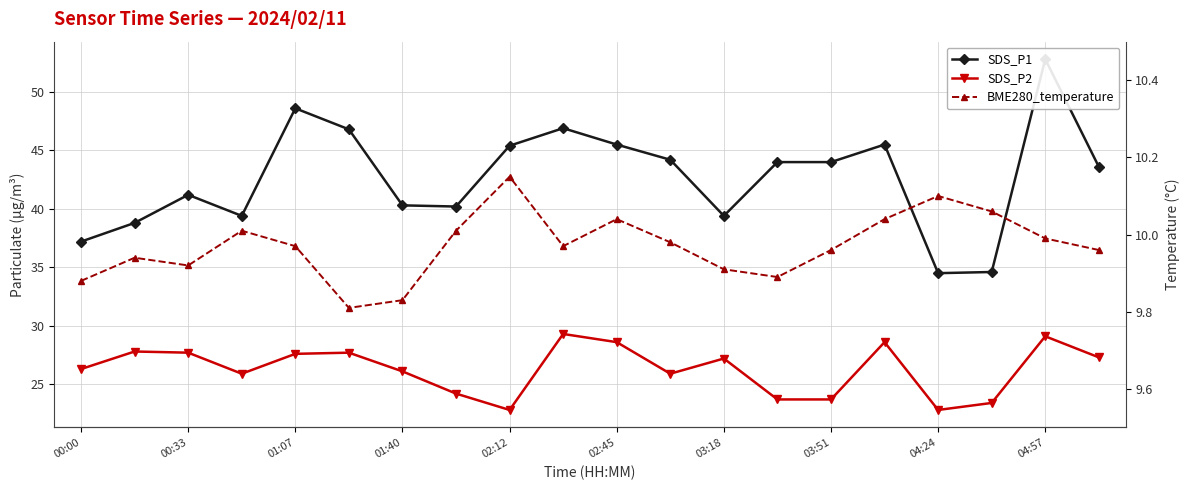

What are all the series names shown in the legend?

SDS_P1, SDS_P2, BME280_temperature